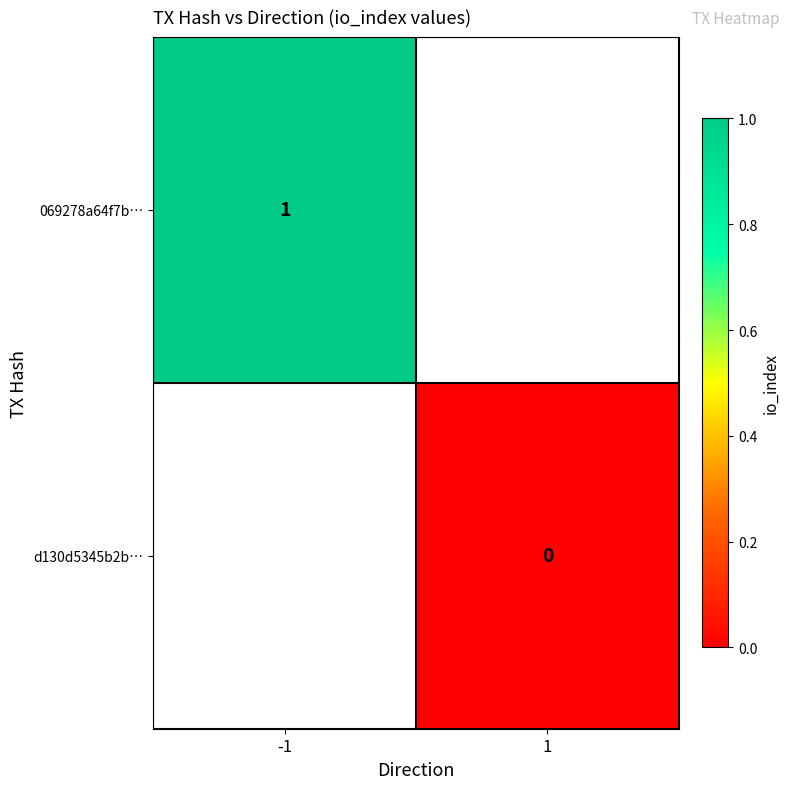

Rank the series by their maximum value, from highest to lowest.

069278a64f7b…, d130d5345b2b…